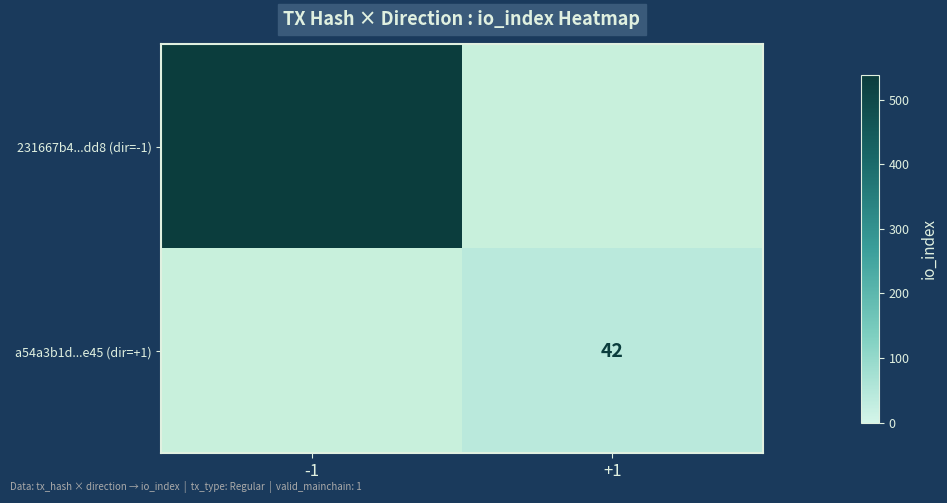

Which label corresponds to the smallest value in the chart?

+1